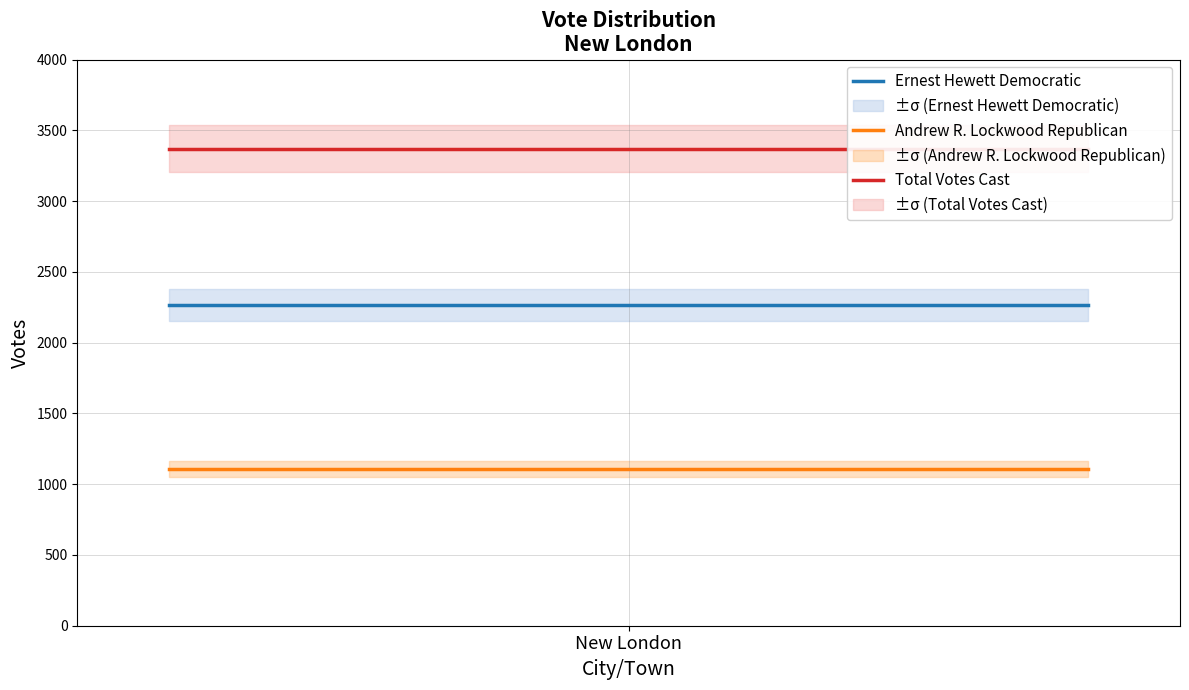

What is the maximum value shown in the chart?

3372